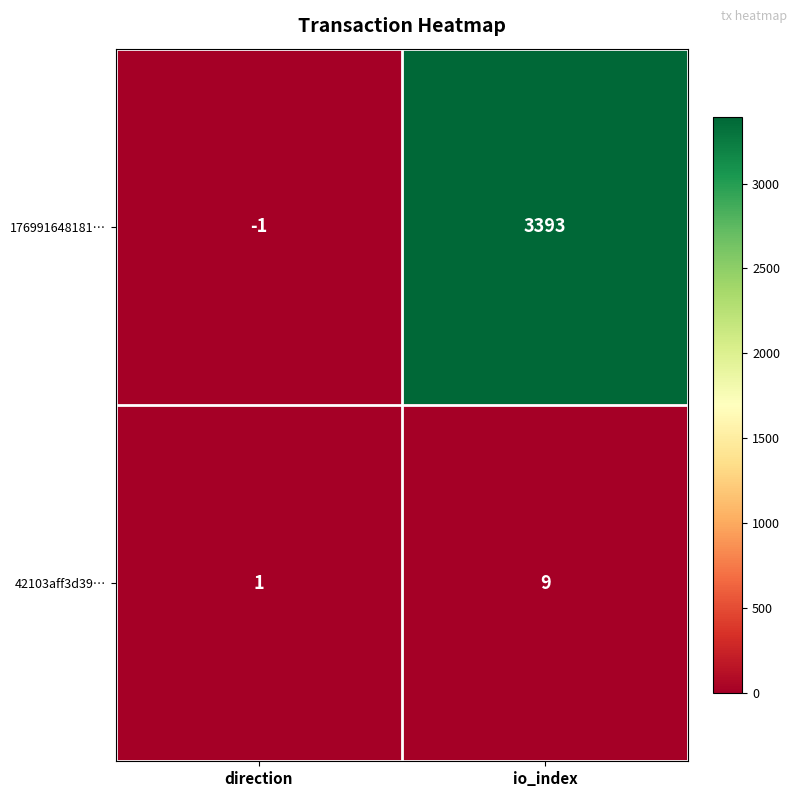

Read the 176991648181… value at io_index.

3393